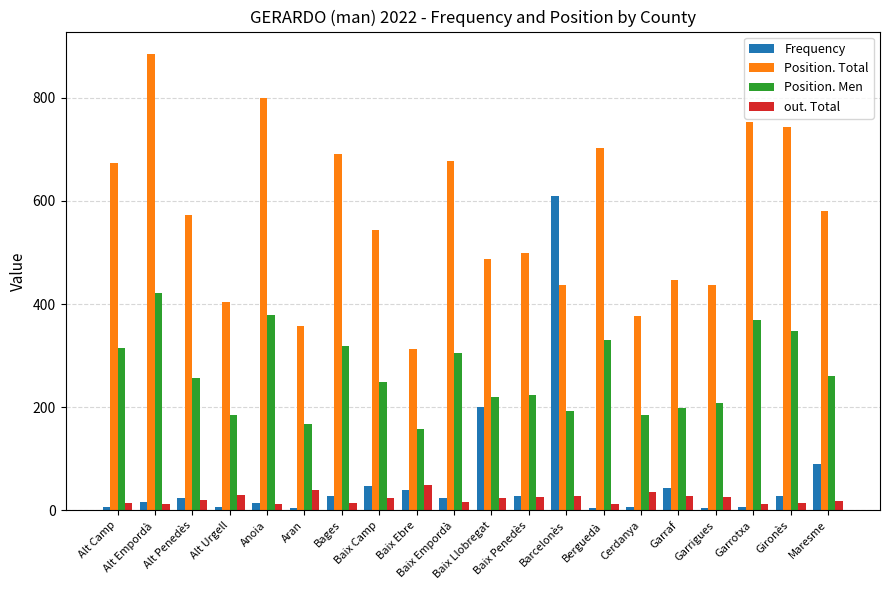

List the series in order of their peak value, lowest first.

out. Total, Position. Men, Frequency, Position. Total